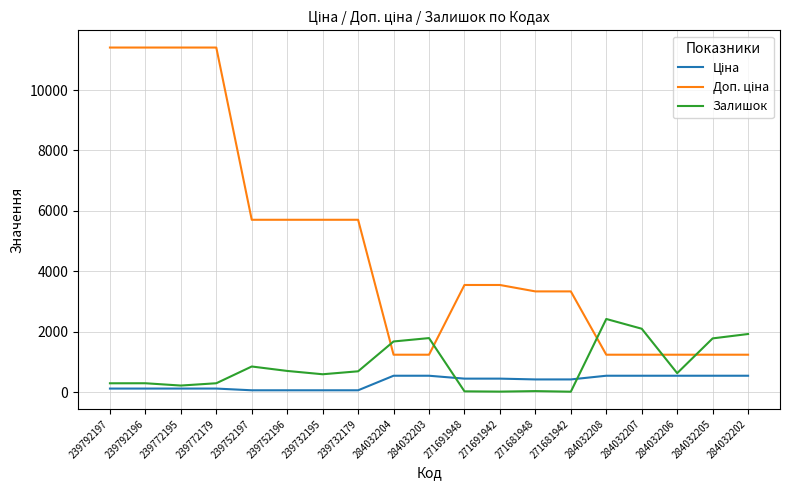

The value of Залишок at 284032206 is 1029.3. True or false?

False